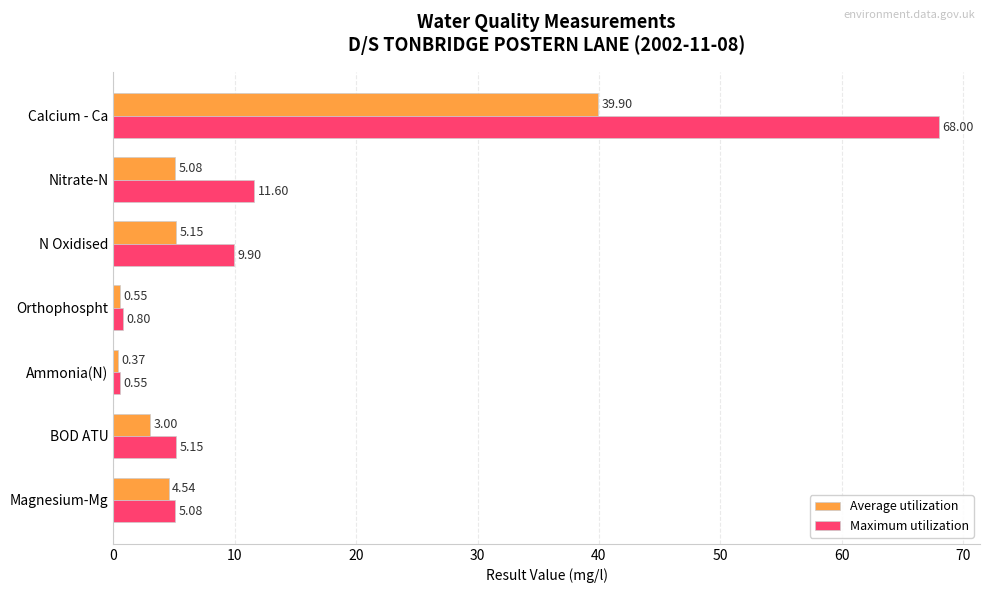

What is the spread (max minus min) of values at Magnesium-Mg?

0.5